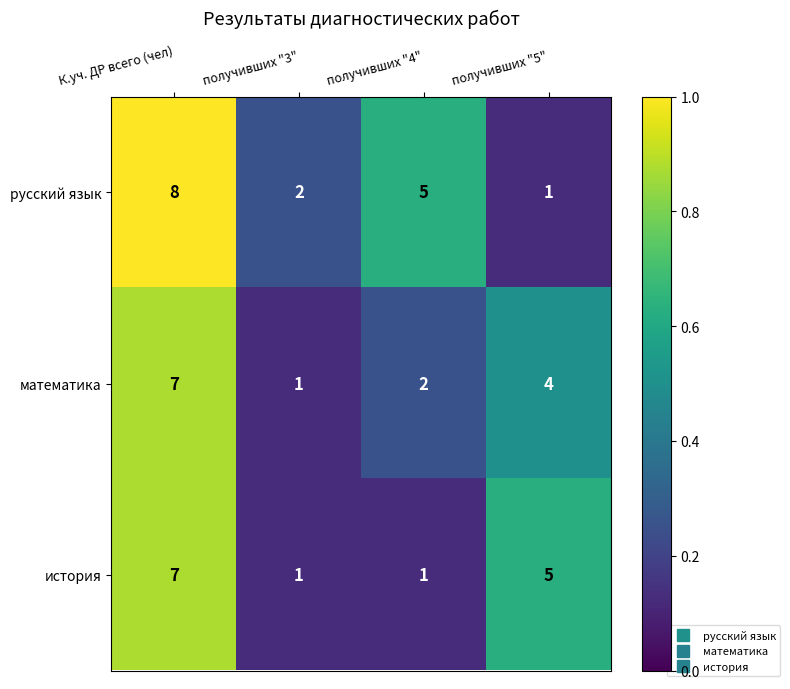

What is the total value across all series at К.уч. ДР всего (чел)?

22